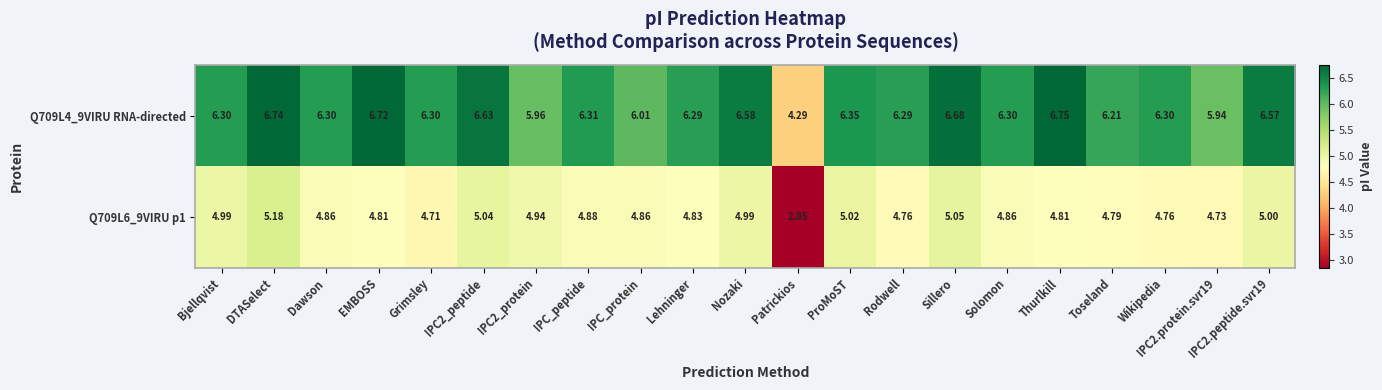

Where does the Q709L6_9VIRU p1 series first go above 4?

Bjellqvist